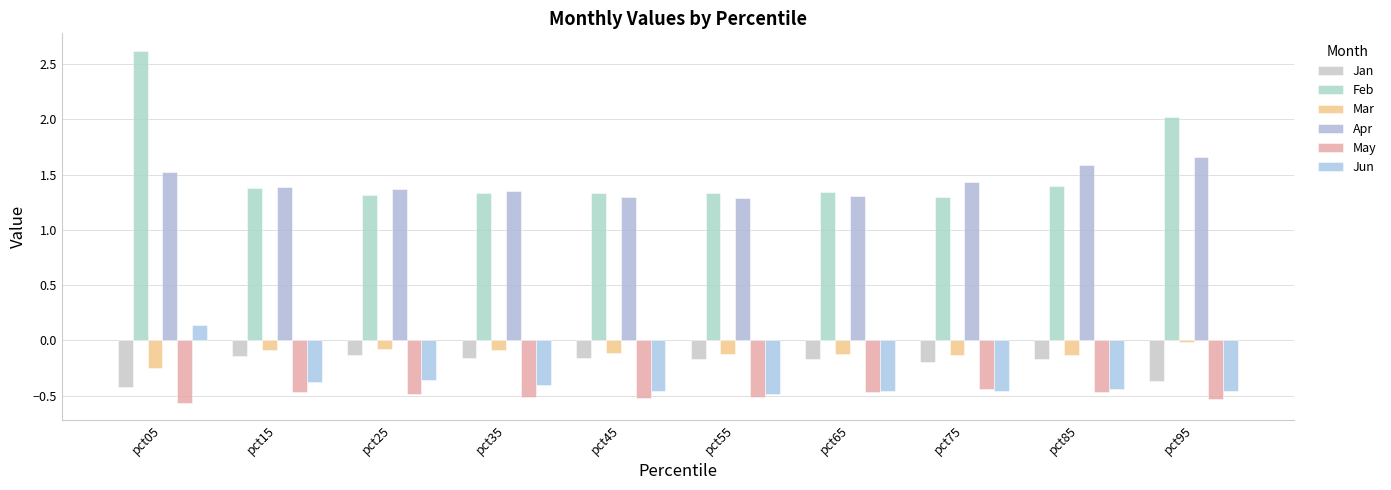

At which label does Feb reach its peak?

pct05